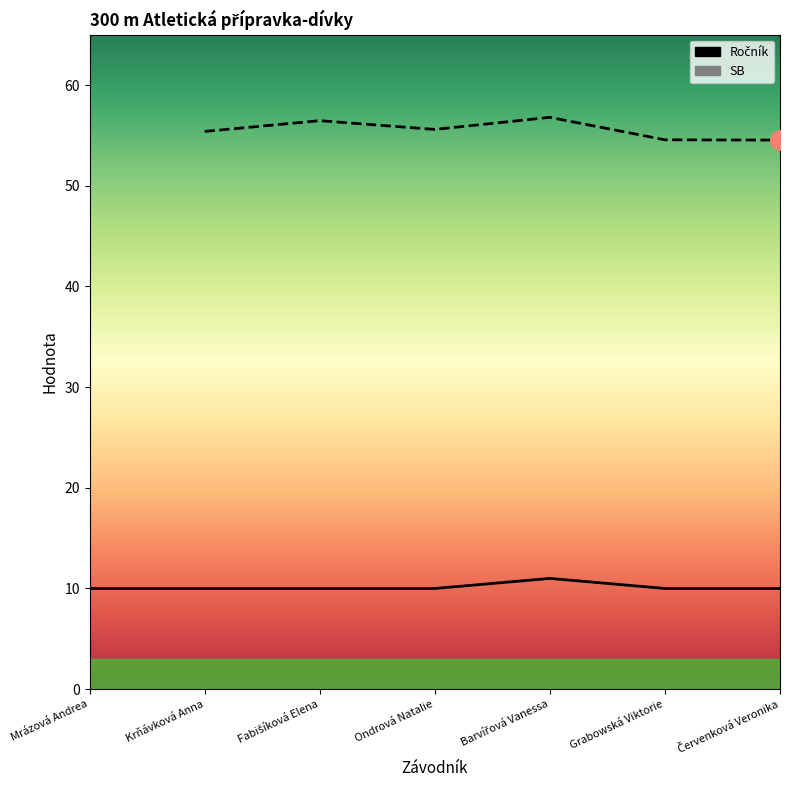

True or false: Ročník and SB cross at least once.

False